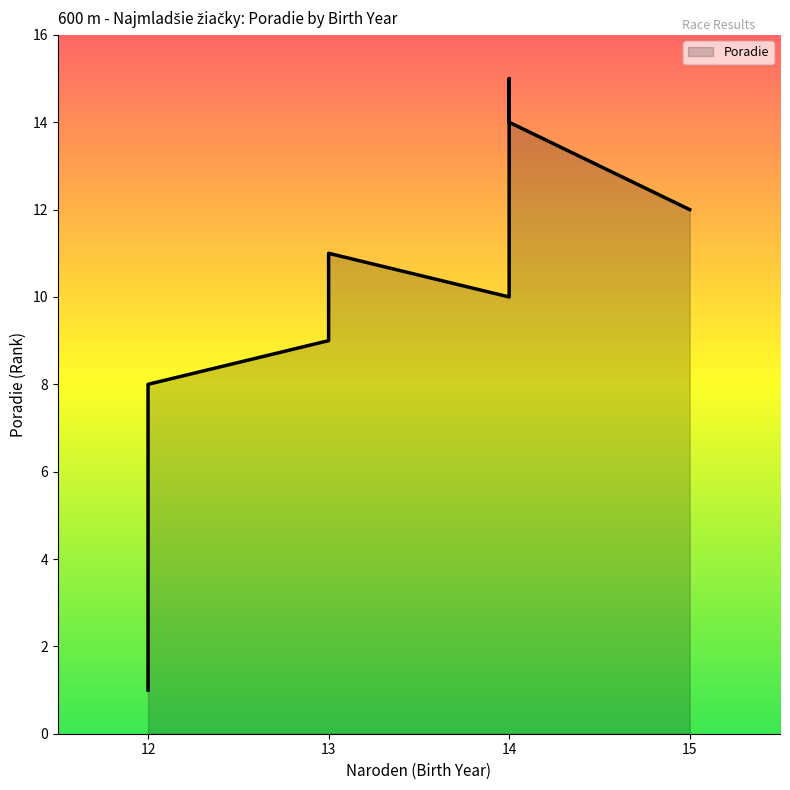

Between 12 and 13, which is larger?

13